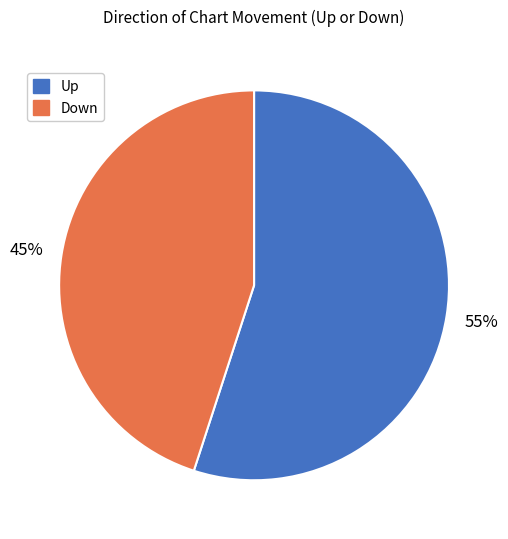

Does any single category account for the majority?

Yes